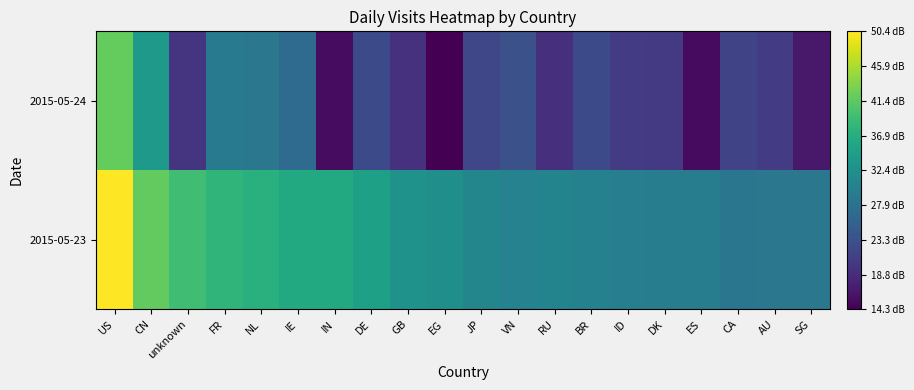

Reading right to left, extract all data points from this chart.

2015-05-23: SG=28.7	AU=28.7	CA=28.5	ES=29.6	DK=29.6	ID=29.8	BR=30.2	RU=30.6	VN=30.3	JP=30.9	EG=32.2	GB=32.7	DE=34.9	IN=36.2	IE=36.2	NL=37.2	FR=38.0	unknown=39.3	CN=41.7	US=50.4
2015-05-24: SG=16.7	AU=20.6	CA=21.7	ES=15.3	DK=20.5	ID=20.6	BR=22.5	RU=19.1	VN=23.3	JP=22.0	EG=14.3	GB=19.4	DE=22.4	IN=15.6	IE=26.9	NL=28.6	FR=29.1	unknown=19.7	CN=33.7	US=41.9